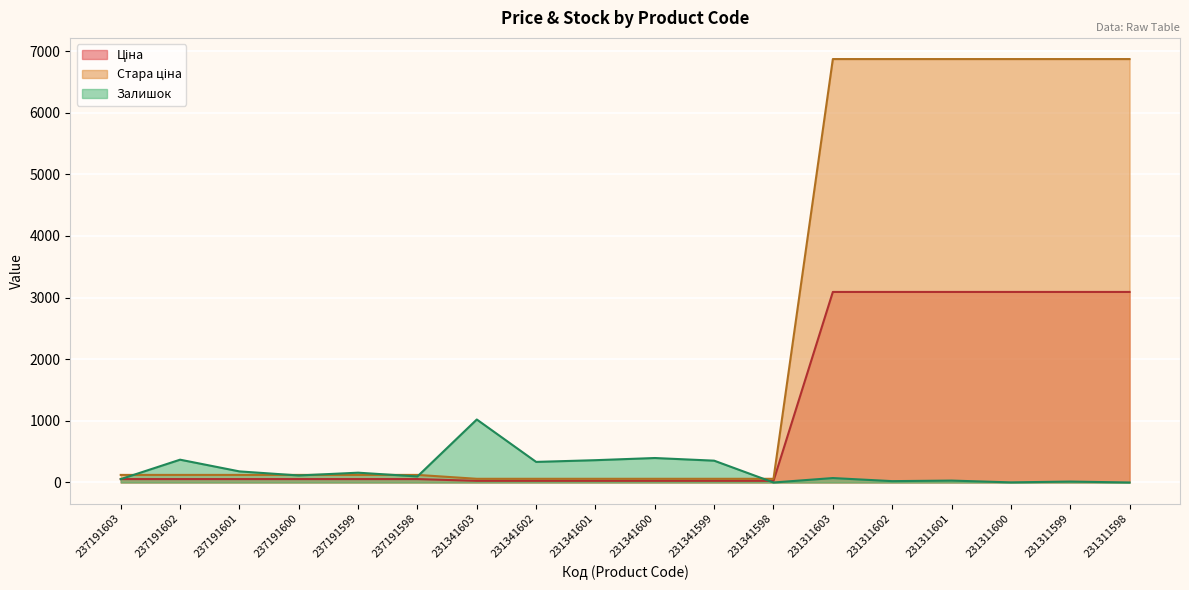

At which label is Ціна closest to 1559?

237191603